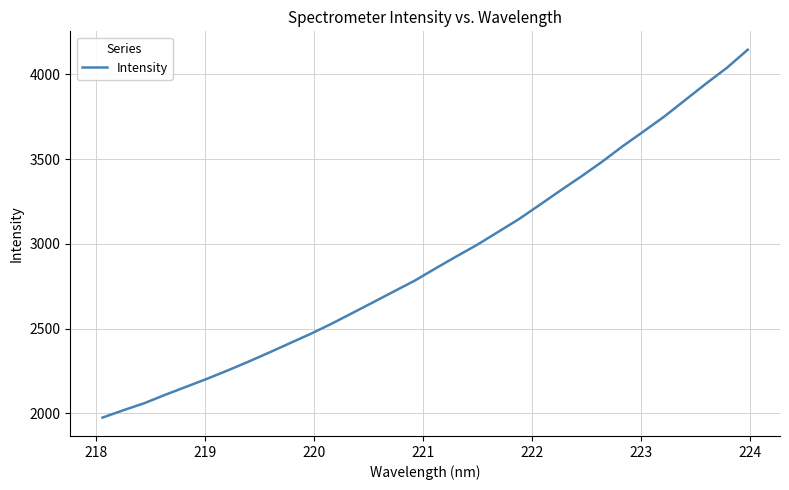

What is the difference between the maximum and minimum values?

2172.1